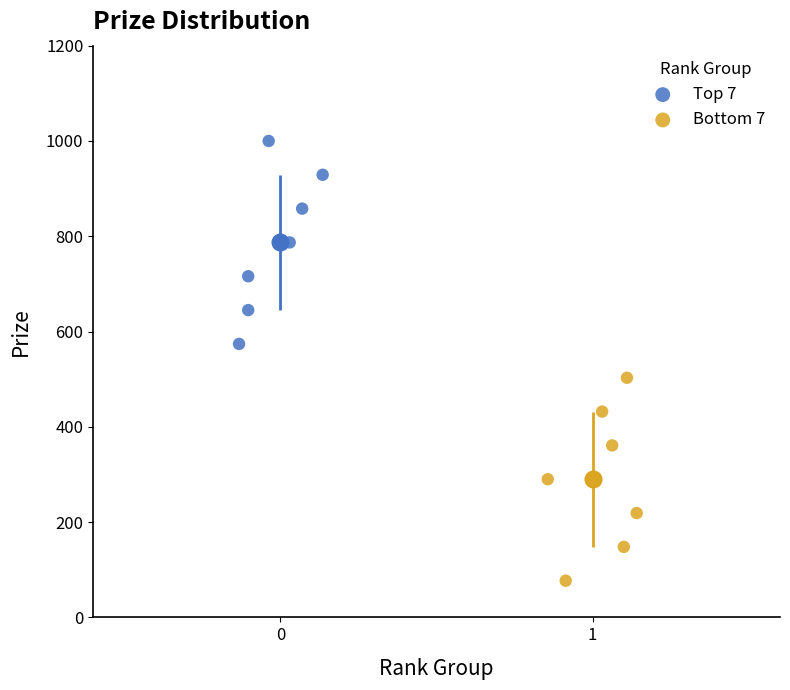

Which series reaches the minimum Y coordinate?

Bottom 7